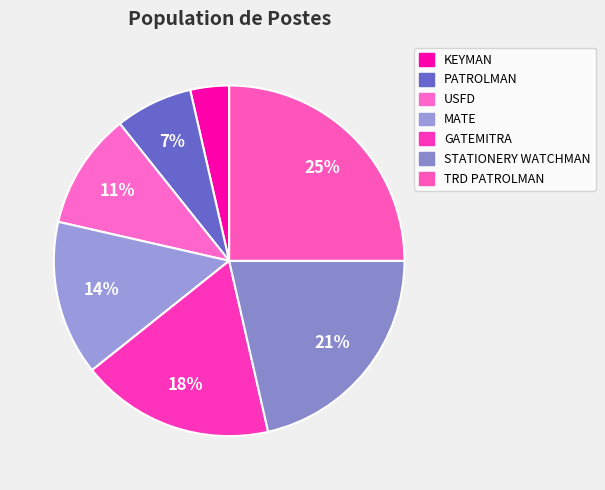

To the nearest percent, what portion does MATE represent?

14%